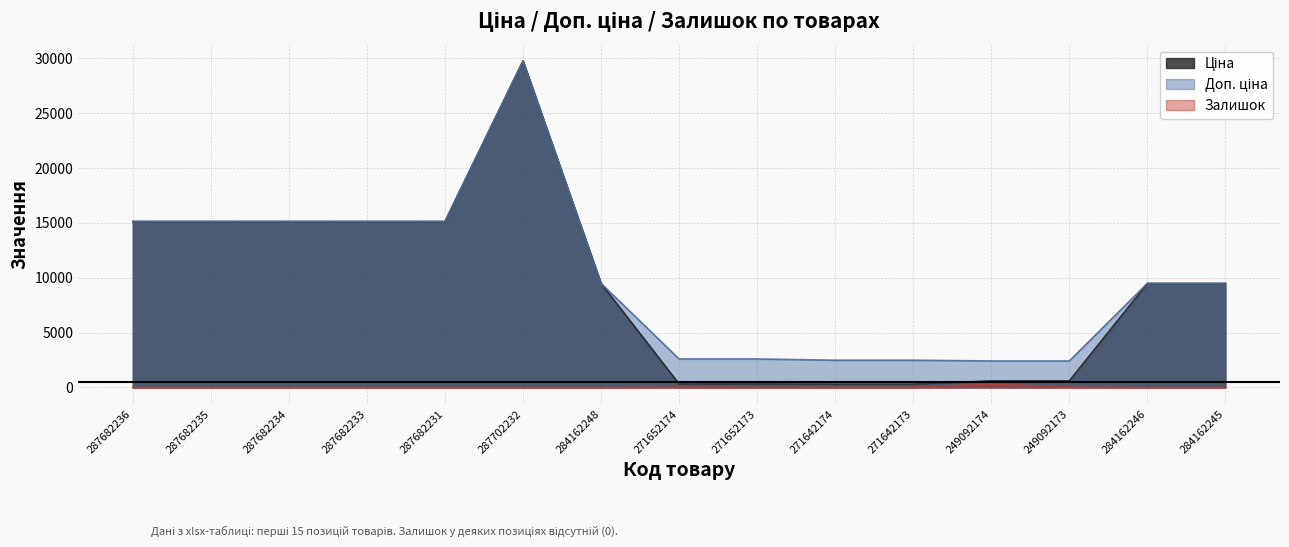

True or false: Ціна and Залишок cross at least once.

False